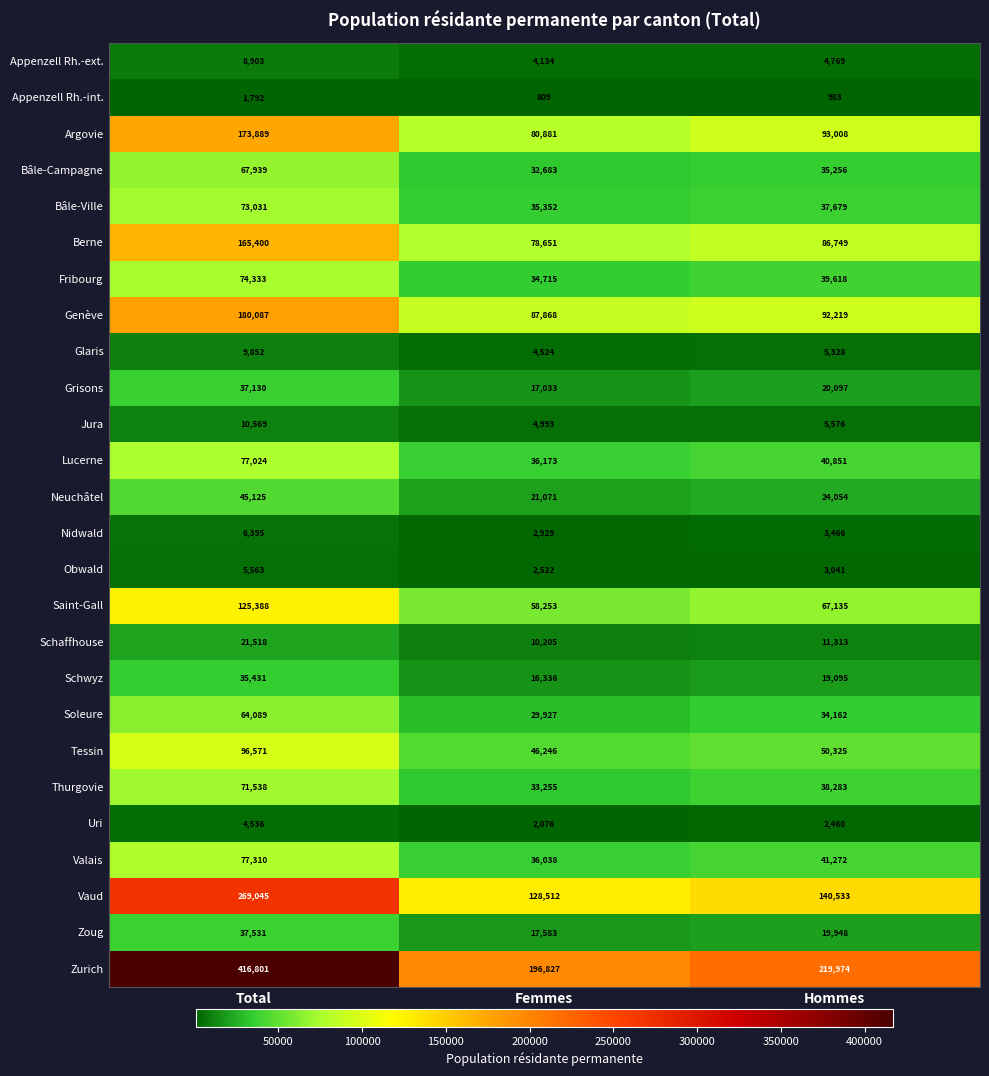

At how many categories does at least one series exceed 146416?

3